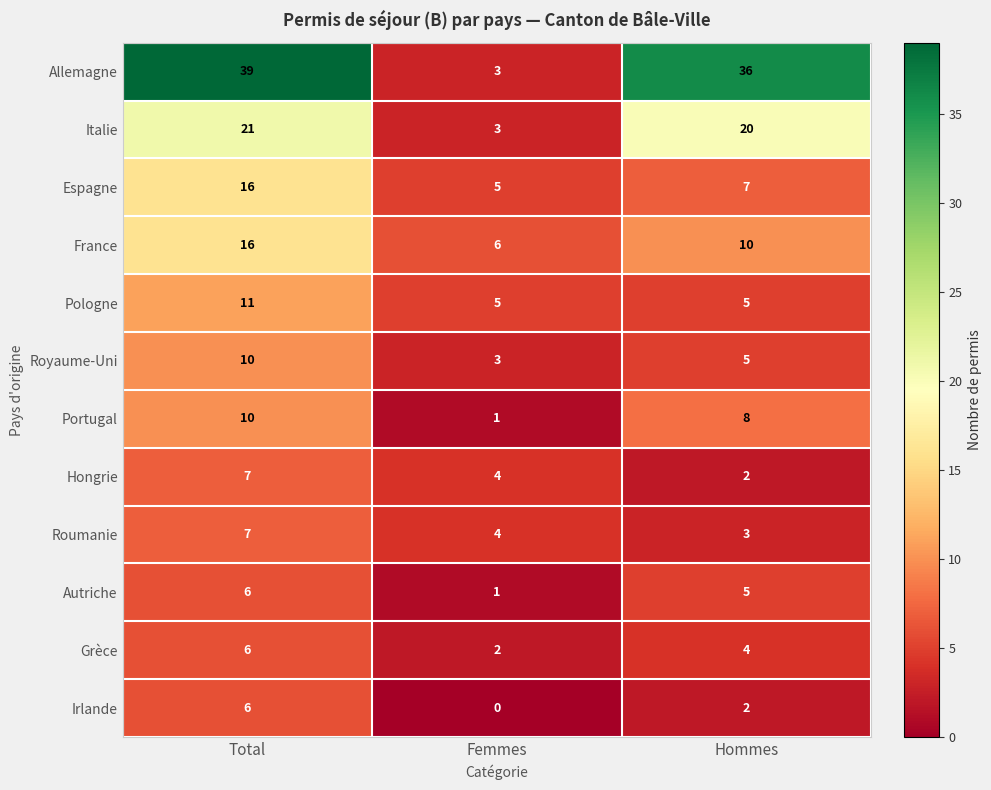

How many data points in Espagne are less than 7?

1